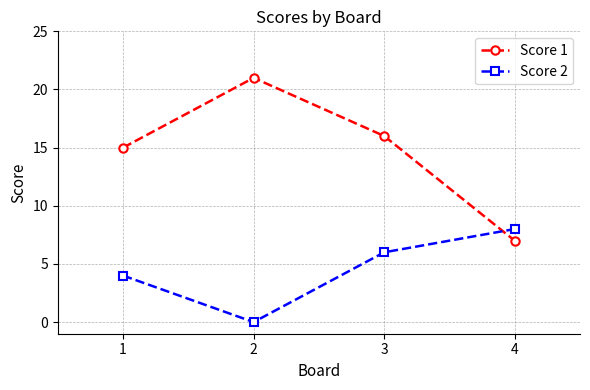

What is the difference between the Score 2 values at 2 and 3?

6